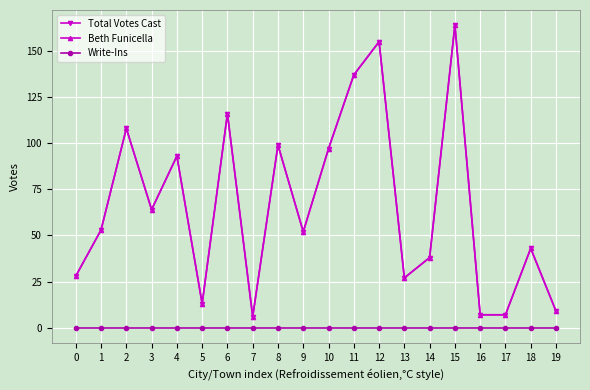

Is this an area chart (filled region under the line)?

No